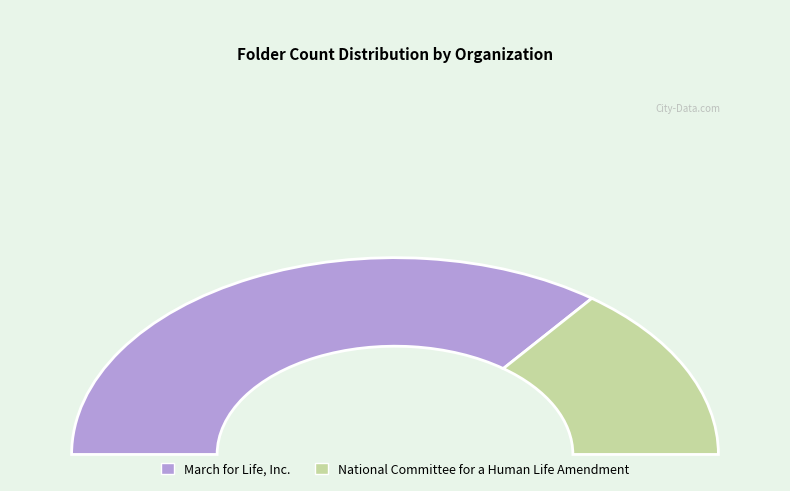

To the nearest percent, what is the average slice percentage?

50%